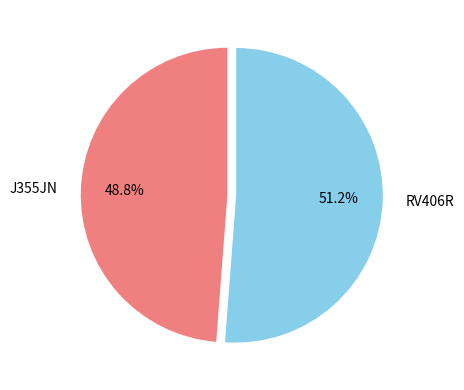

How many slices are in this pie chart?

2